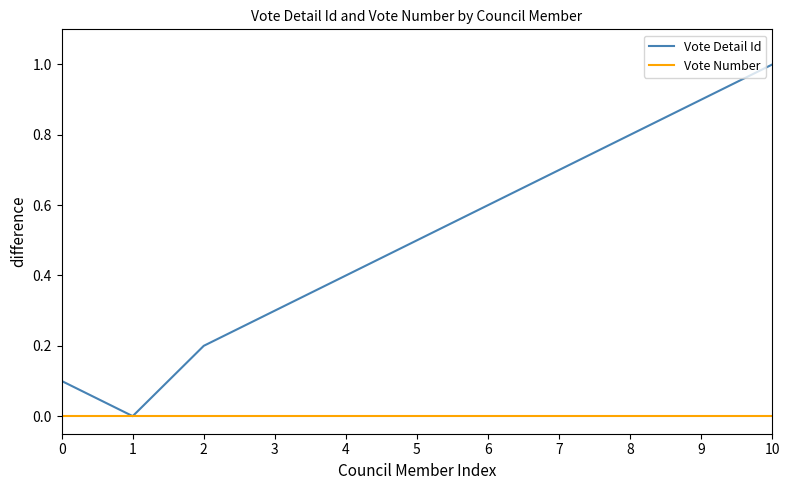

Which label corresponds to the largest value in the chart?

10